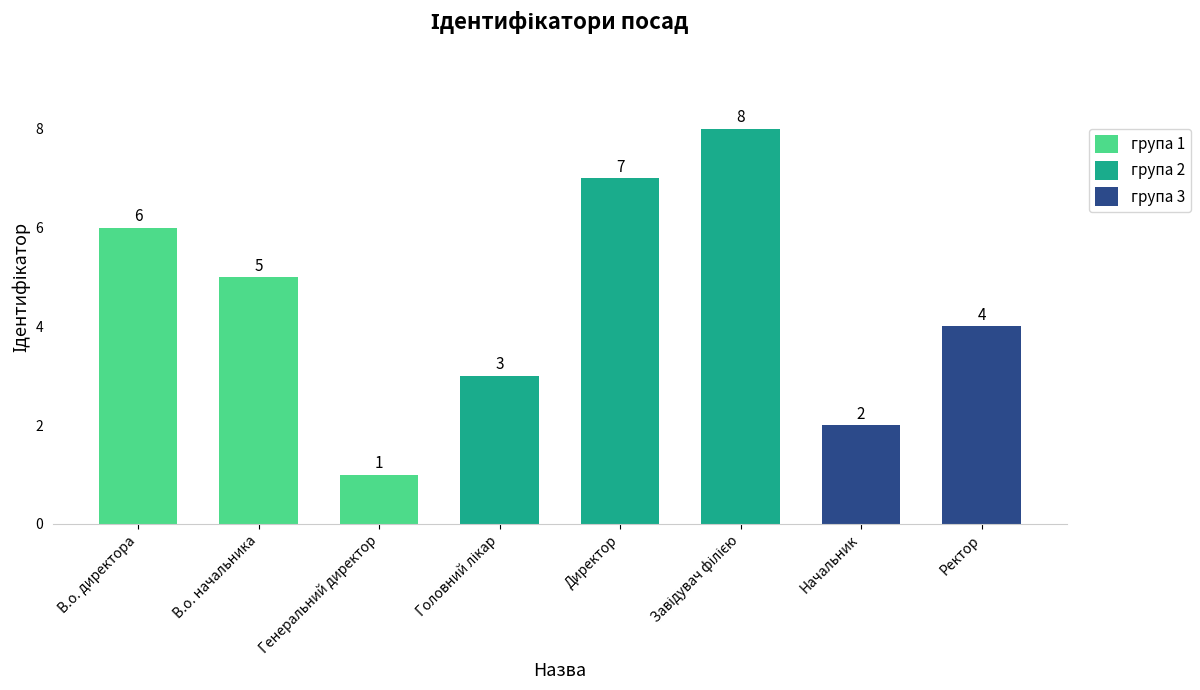

What is the label of the 7th bar from the left?

Начальник